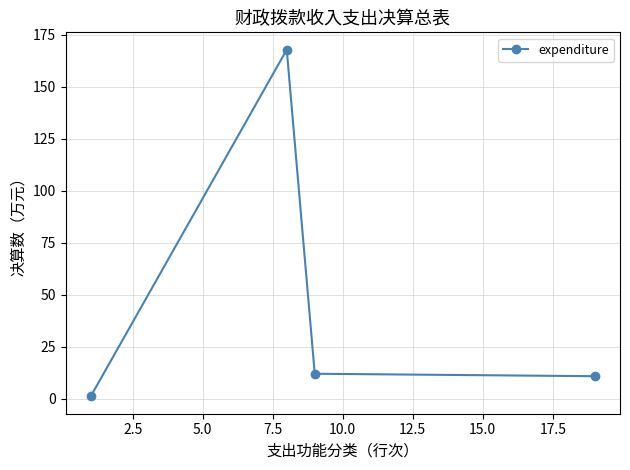

What is the value of the 3rd point from the left?

12.0